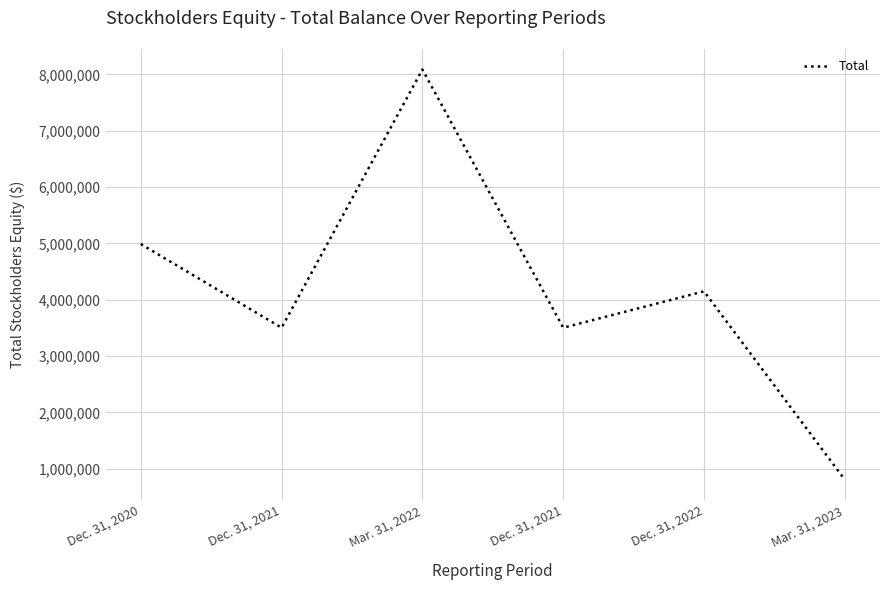

Where is the first local minimum?

Dec. 31, 2021